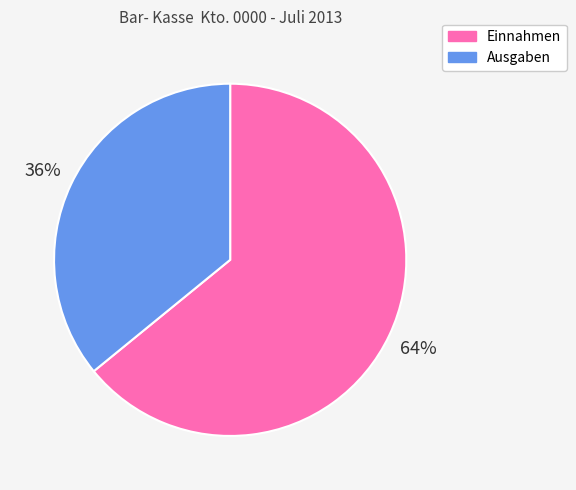

To the nearest percent, what portion does Ausgaben represent?

36%